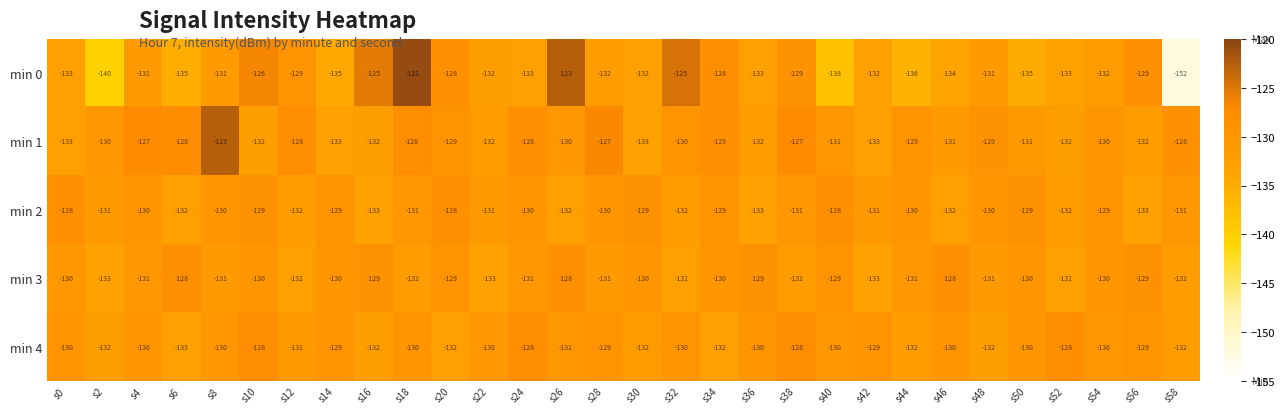

What is the greatest value displayed?

-121